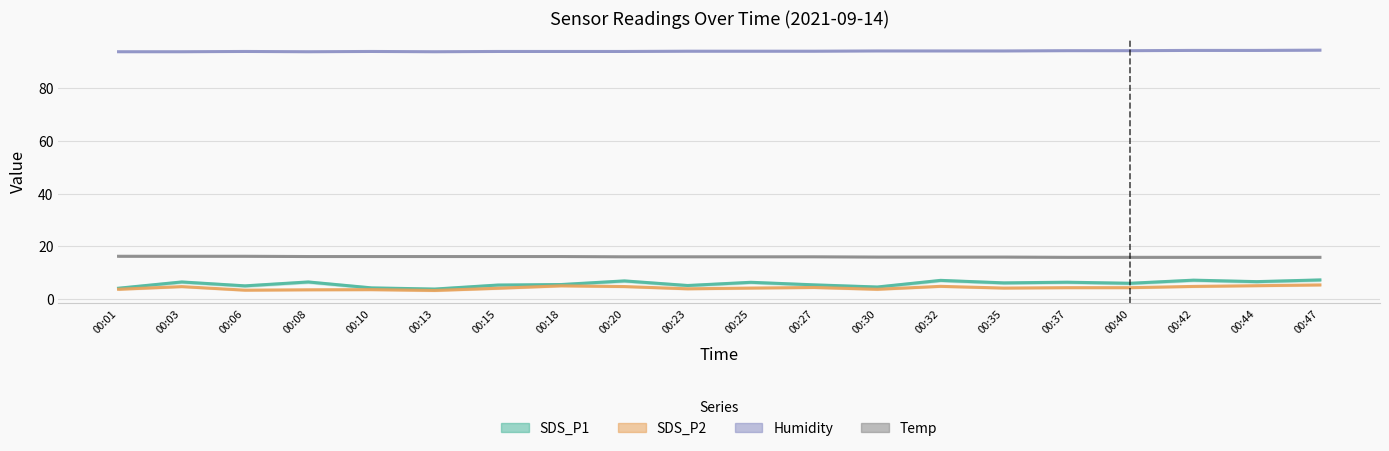

Reading left to right, transcribe all the data shown in this chart.

SDS_P1: 4.1	6.5	5.0	6.5	4.2	3.8	5.3	5.5	6.8	5.1	6.3	5.3	4.5	7.0	6.1	6.3	6.0	7.1	6.6	7.2
SDS_P2: 3.7	4.7	3.3	3.5	3.5	3.2	4.0	5.0	4.7	3.9	4.1	4.3	3.7	4.8	4.1	4.3	4.3	4.8	5.0	5.3
Humidity: 93.9	93.9	94.0	93.9	94.0	93.9	94.0	94.0	94.0	94.1	94.1	94.1	94.2	94.2	94.2	94.3	94.3	94.4	94.4	94.5
Temp: 16.2	16.2	16.2	16.1	16.1	16.1	16.1	16.1	16.0	16.0	16.0	16.0	15.9	15.9	15.9	15.8	15.8	15.8	15.8	15.8